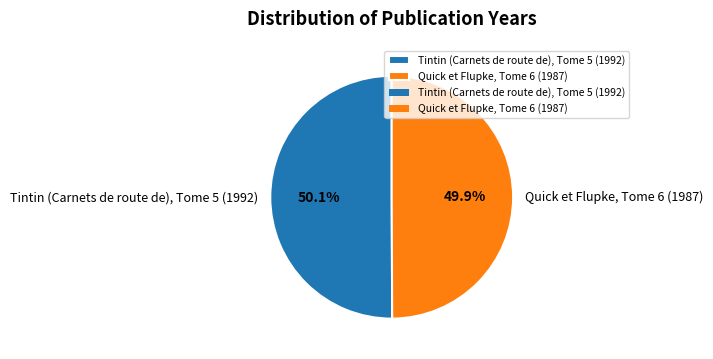

Is there a majority slice in this chart?

Yes